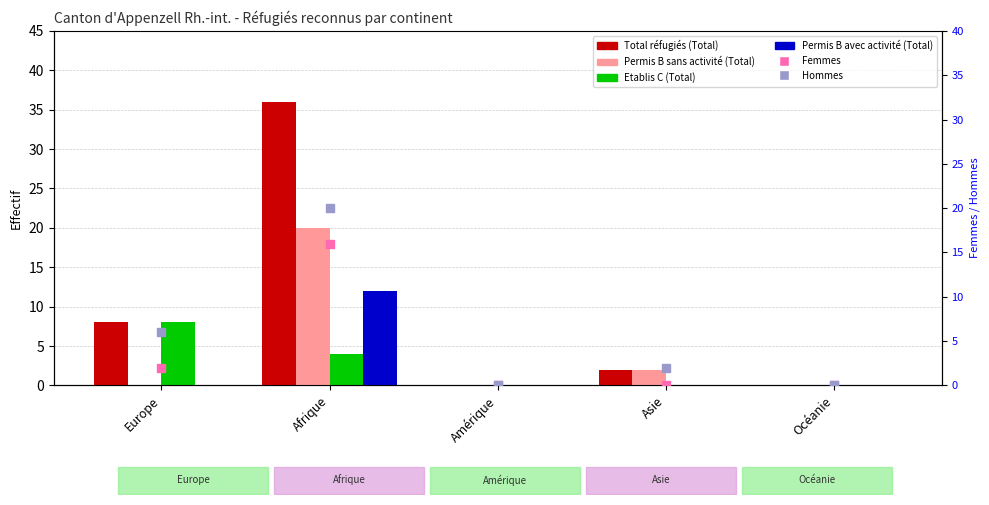

What is the total value across all series at Europe?

24